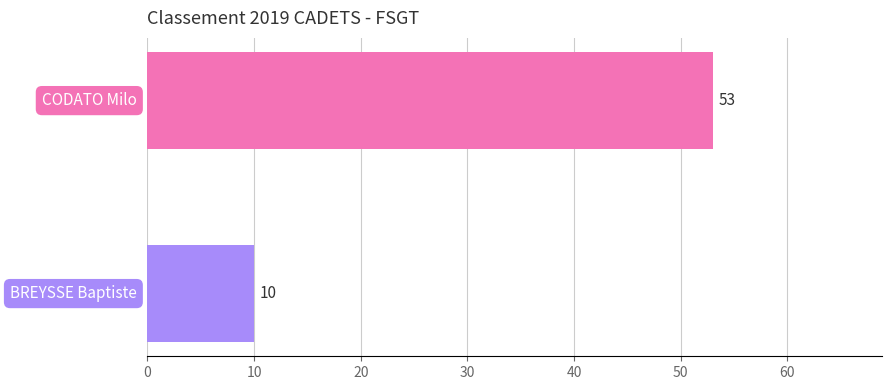

What is the sum of all values?

63